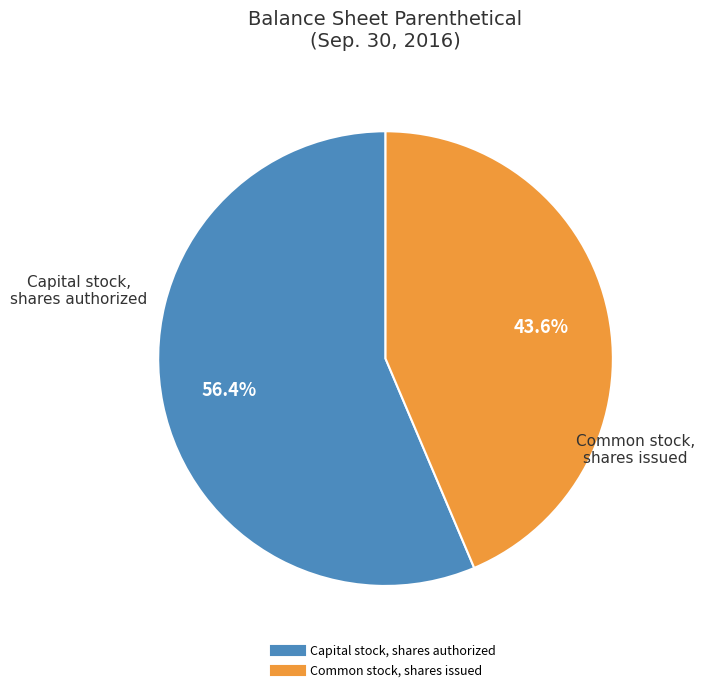

Count the number of slices in the pie.

2